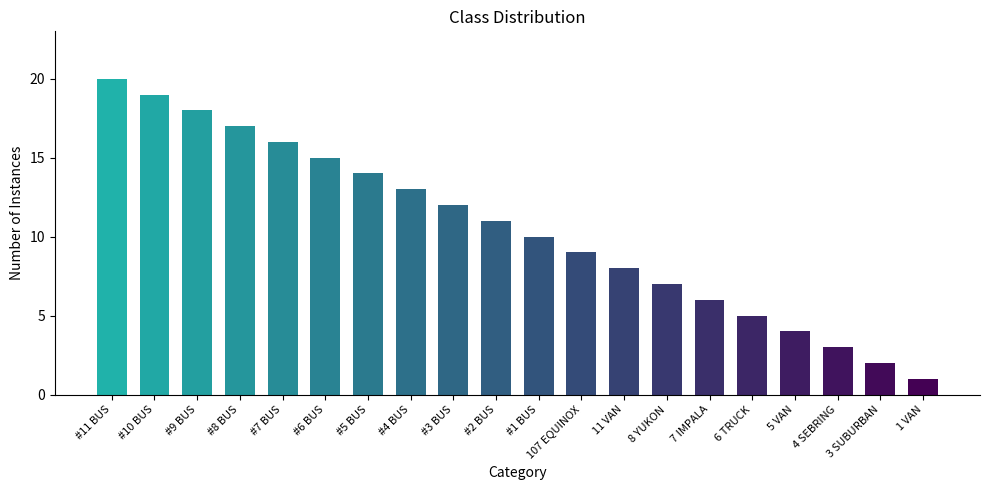

How many series are shown in this chart?

1